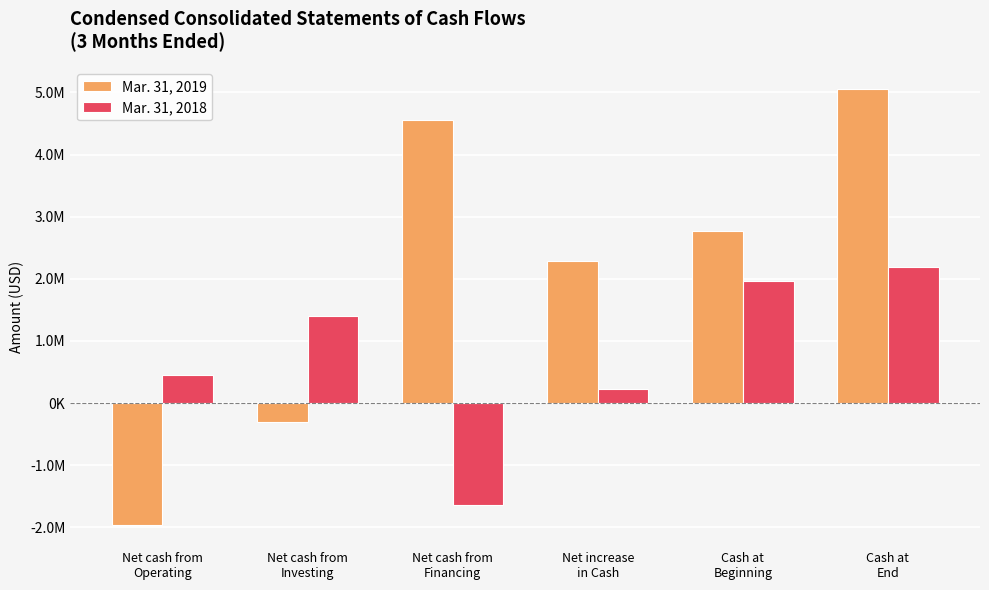

Are the bars horizontal?

No